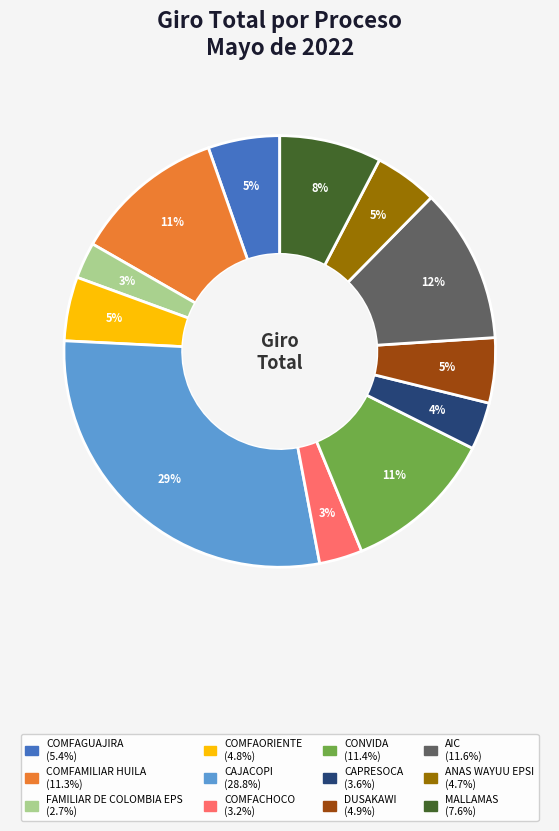

Is it true that CAJACOPI is 29% of the pie?

True